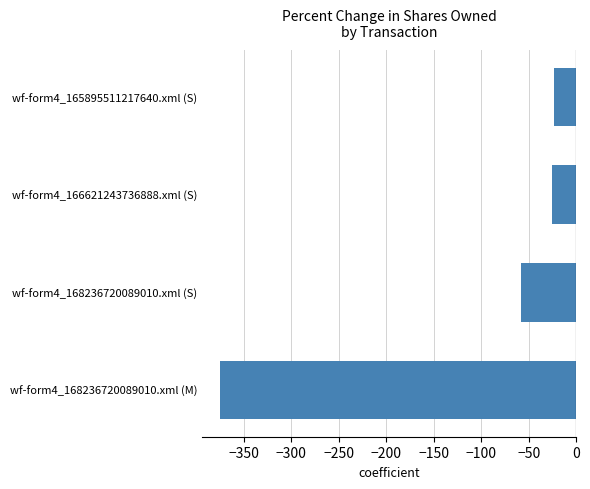

What is the average value?

-120